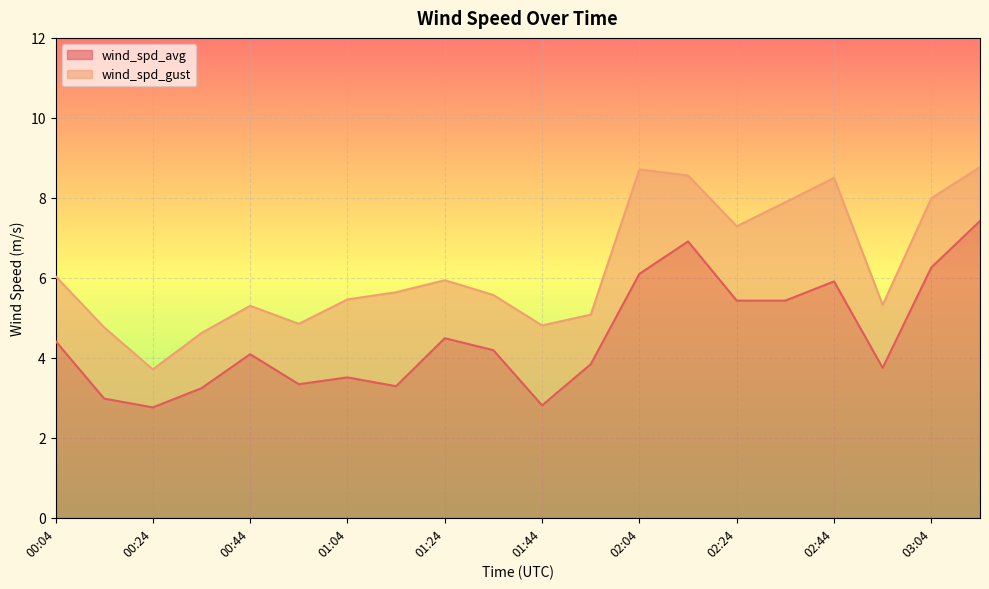

Rank the series by their average value, from lowest to highest.

wind_spd_avg, wind_spd_gust